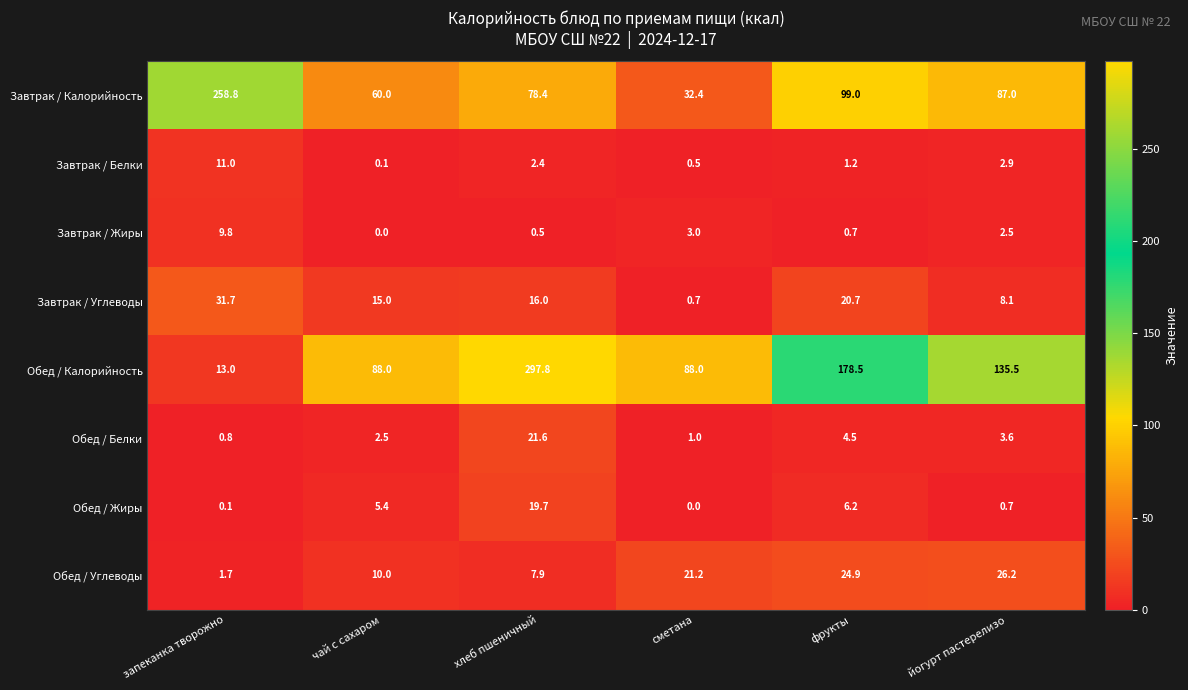

At хлеб пшеничный, list the series in order from largest to smallest.

Обед / Калорийность, Завтрак / Калорийность, Обед / Белки, Обед / Жиры, Завтрак / Углеводы, Обед / Углеводы, Завтрак / Белки, Завтрак / Жиры